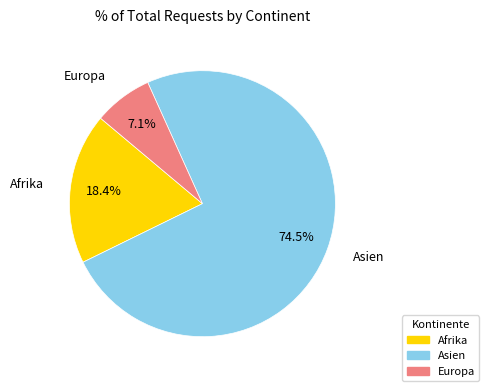

Which has a higher value, Europa or Asien?

Asien